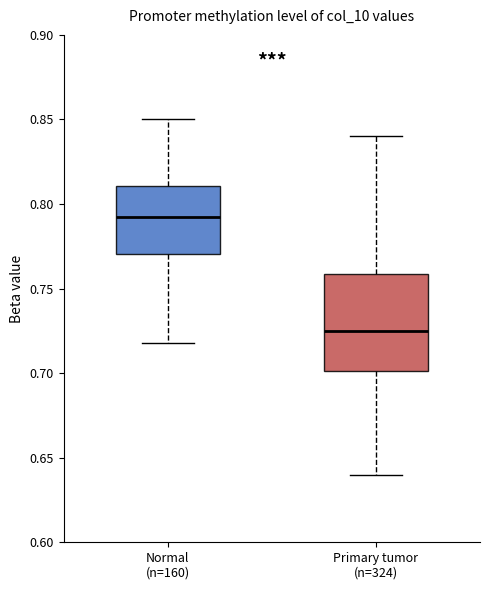

Reading left to right, read every box against the y-axis: the position of its median line, the range the box covers, and the ends of its whiskers. The values are not printed on the chart, so give them approximately, as read against the axis.

Normal (n=160): median 0.790, box 0.770 to 0.810, whiskers 0.720 to 0.850
Primary tumor (n=324): median 0.725, box 0.700 to 0.760, whiskers 0.640 to 0.840